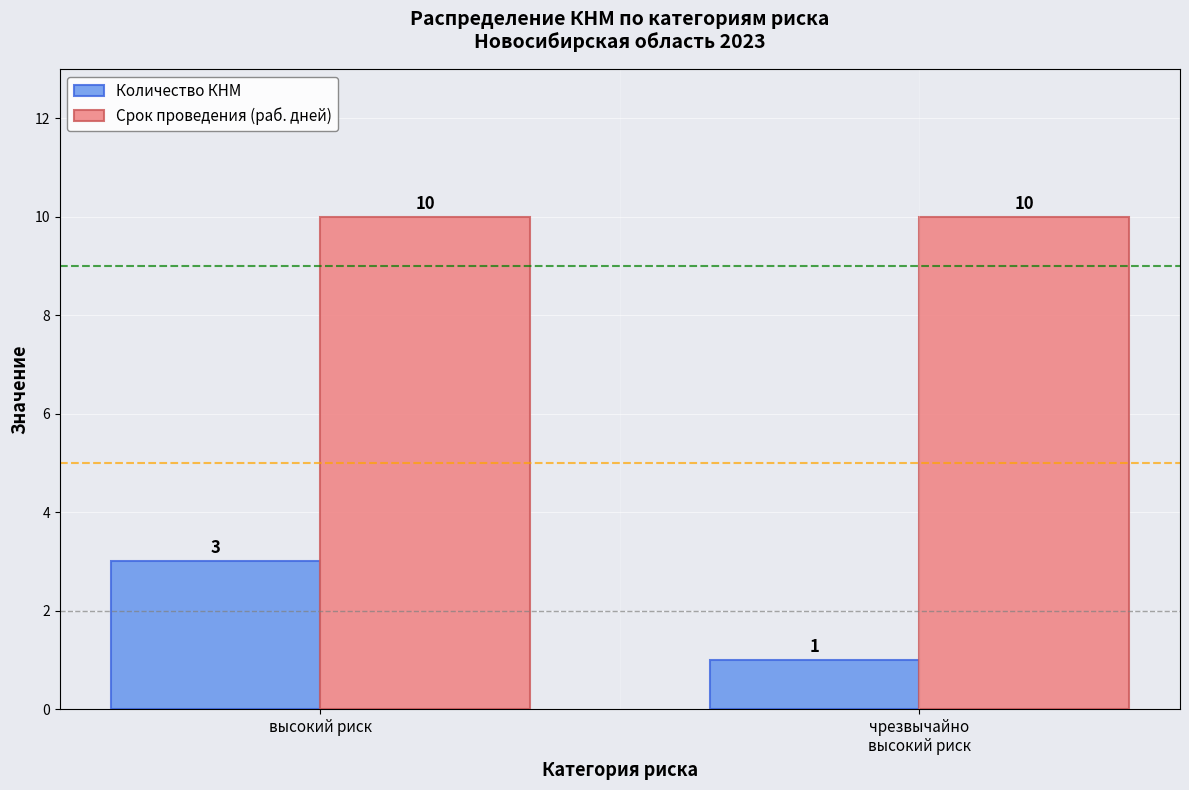

Which series has the widest spread of values?

Количество КНМ